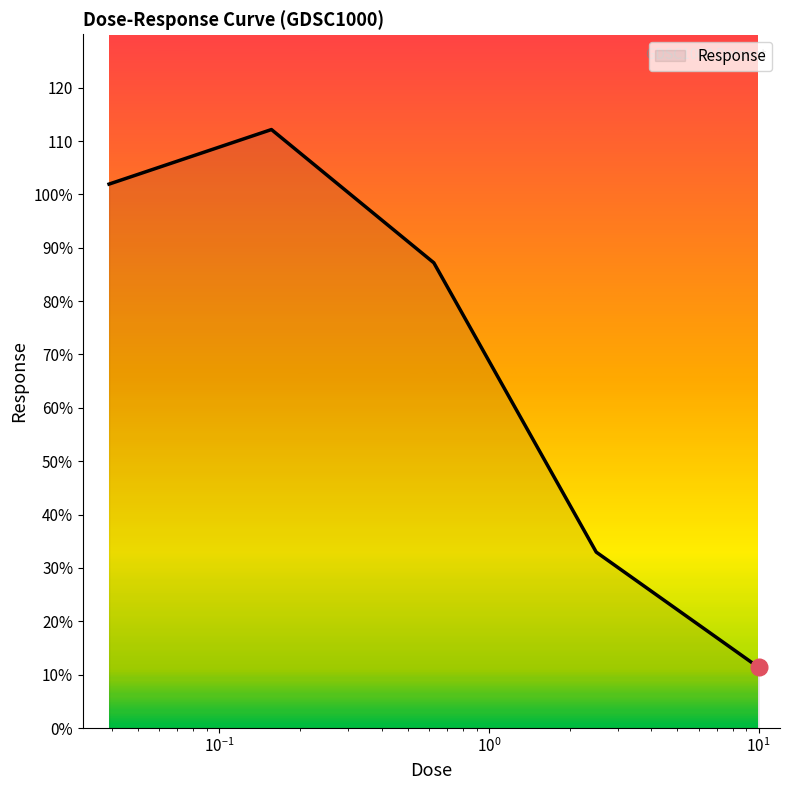

What is the value of the 4th point from the left?

33.0